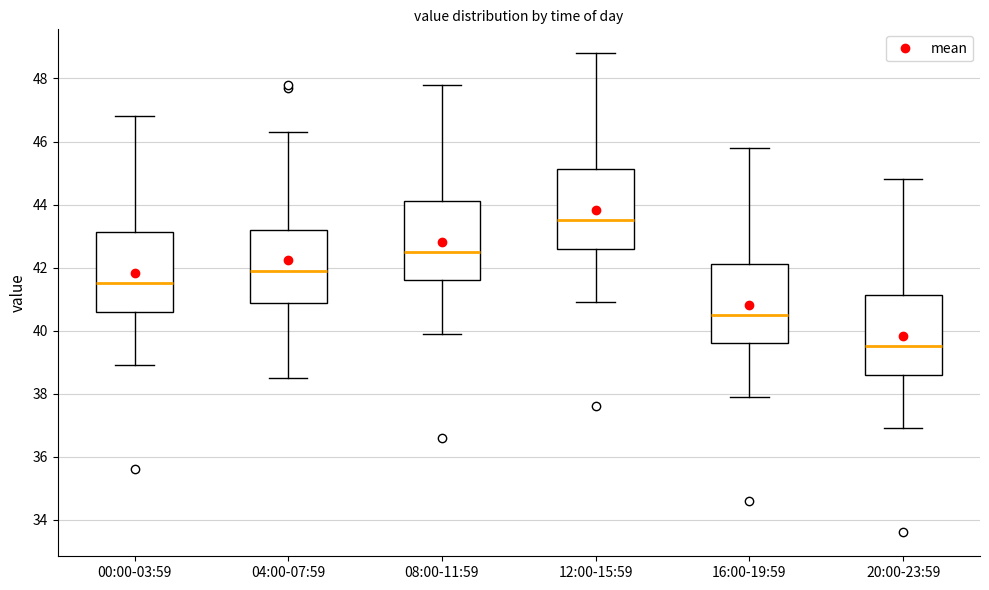

Reading left to right, read every box against the y-axis: the position of its median line, the range the box covers, and the ends of its whiskers. The values are not printed on the chart, so give them approximately, as read against the axis.

00:00-03:59: median 41.6, box 40.6 to 43.2, whiskers 39.0 to 46.8
04:00-07:59: median 42.0, box 40.8 to 43.2, whiskers 38.6 to 46.4
08:00-11:59: median 42.6, box 41.6 to 44.2, whiskers 40.0 to 47.8
12:00-15:59: median 43.6, box 42.6 to 45.2, whiskers 41.0 to 48.8
16:00-19:59: median 40.6, box 39.6 to 42.2, whiskers 38.0 to 45.8
20:00-23:59: median 39.6, box 38.6 to 41.2, whiskers 37.0 to 44.8